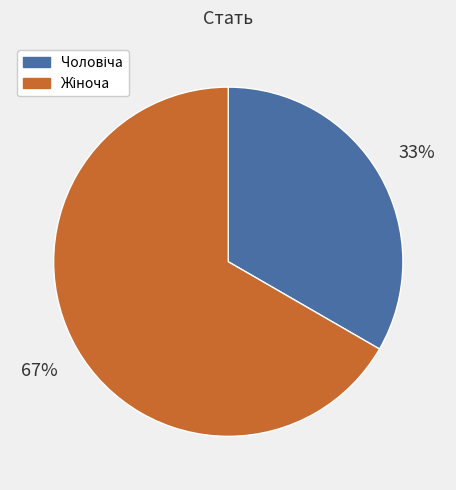

Is there any slice that represents more than half of the pie?

Yes